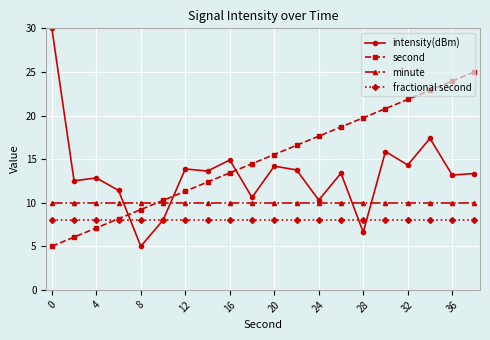

How many categories are shown in the chart?

20